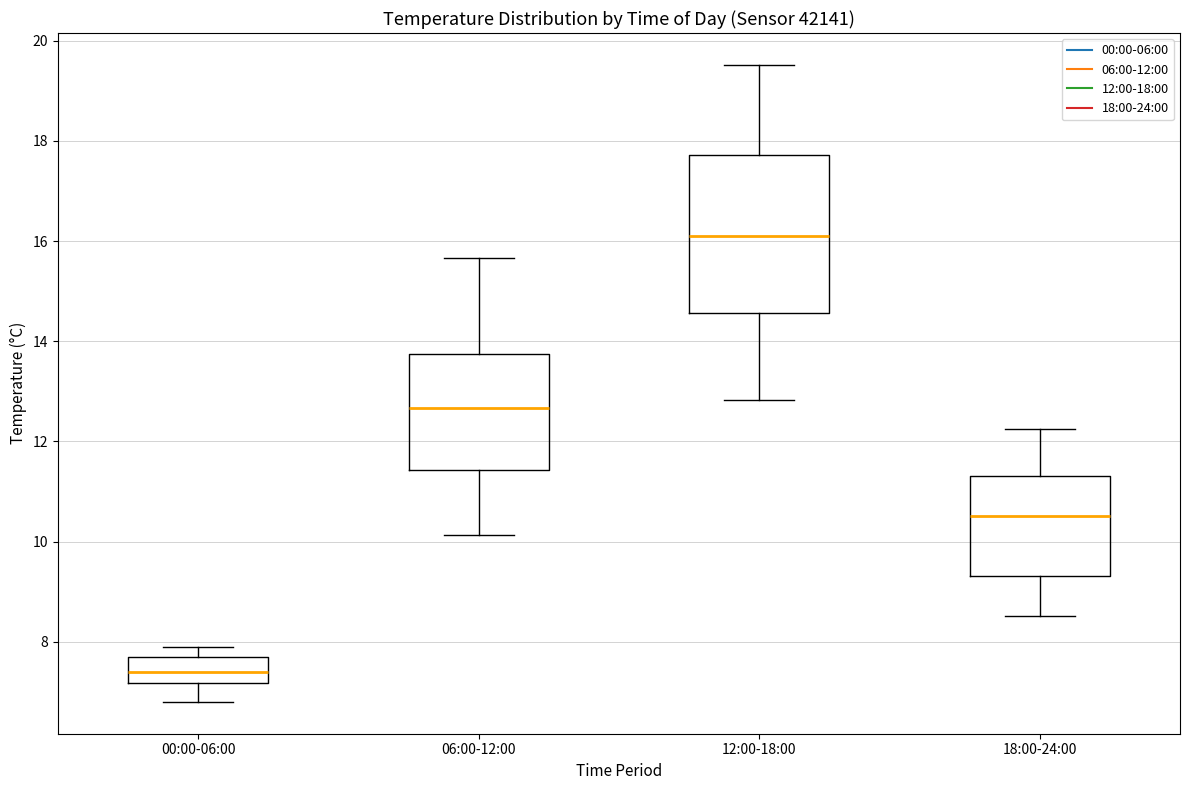

Which box is the tallest, from its lower edge to its upper edge?

12:00-18:00